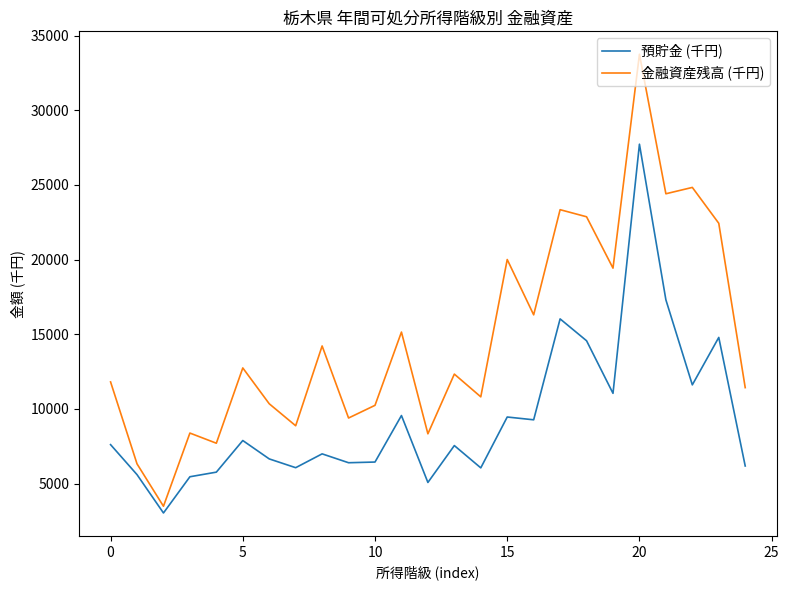

What is the maximum value for 金融資産残高 (千円)?

33750